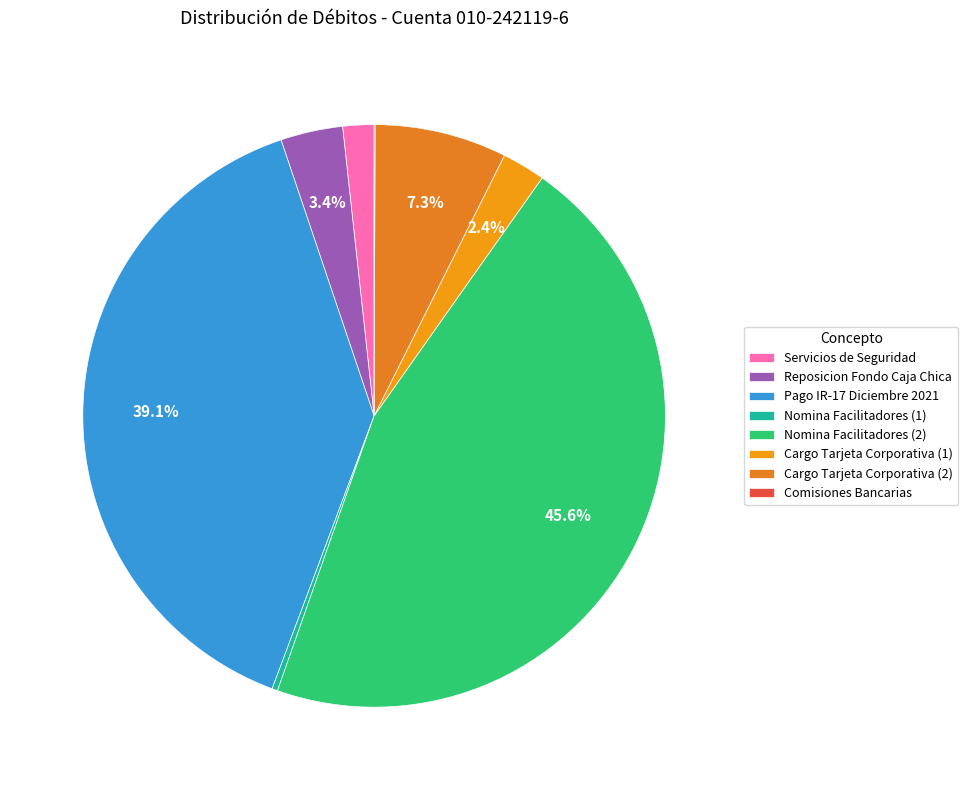

Approximately how many times larger is the value at Nomina Facilitadores (2) compared to Reposicion Fondo Caja Chica?

13.2